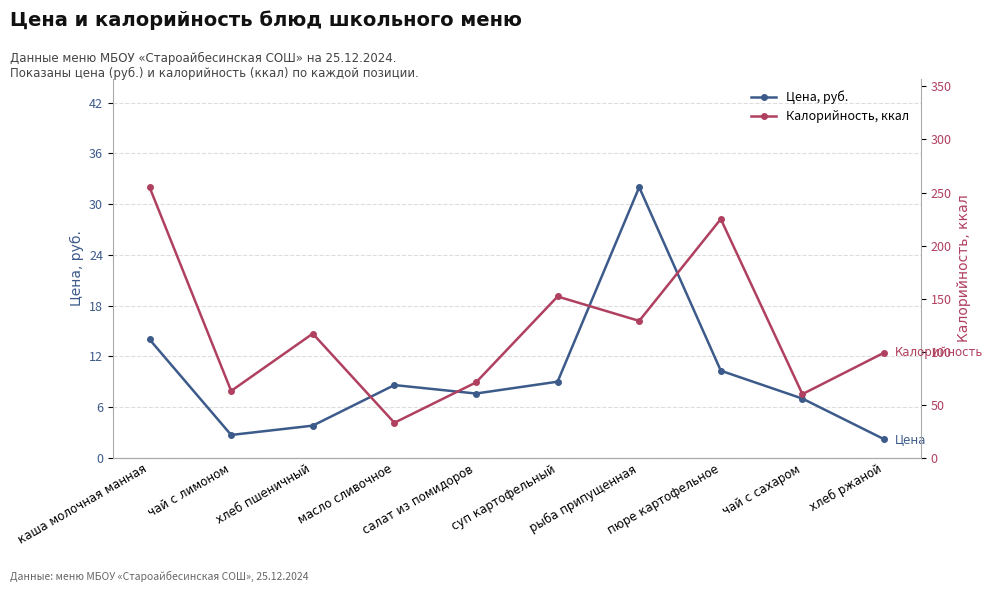

True or false: Цена, руб. and Калорийность, ккал intersect in this chart.

False